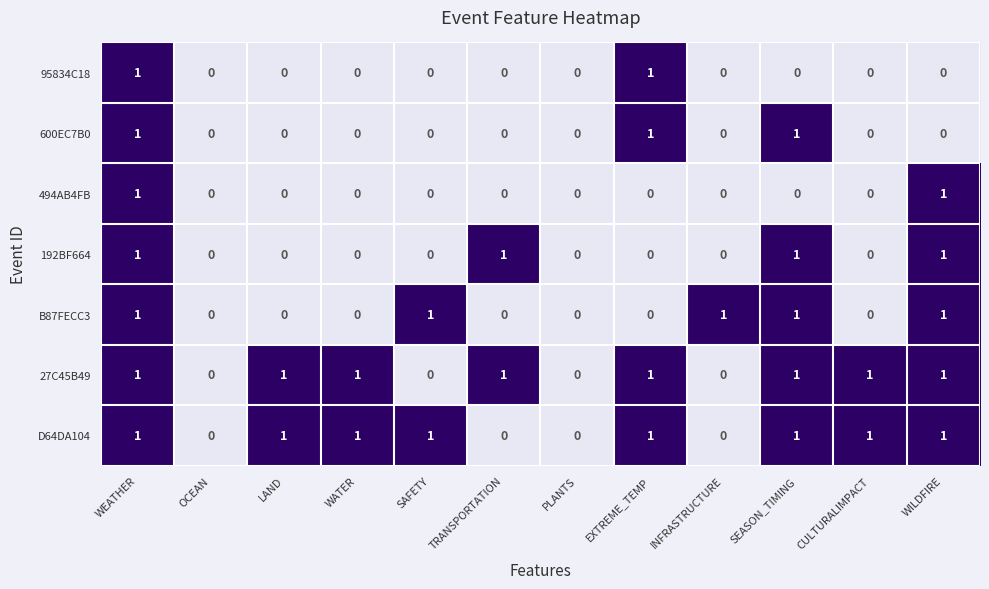

What is the sum of all 27C45B49 values?

8